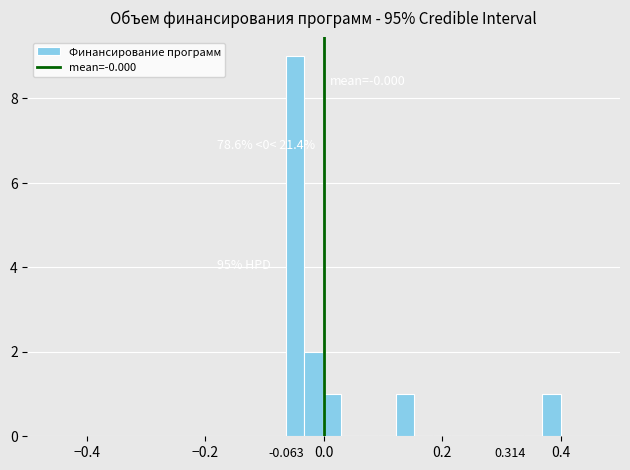

Around what value on the x-axis is the tallest bar? Give the approximate position of its centre, as read against the axis.

-0.04